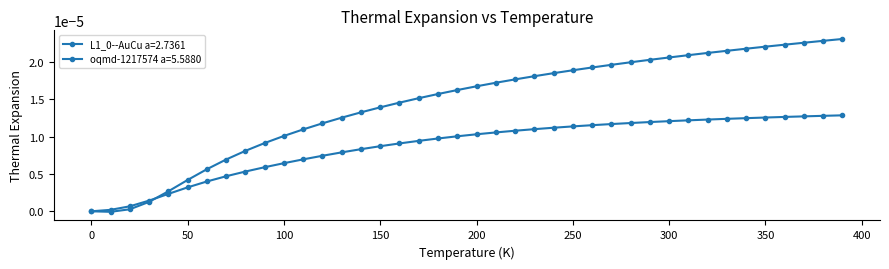

How many categories are shown in the chart?

40